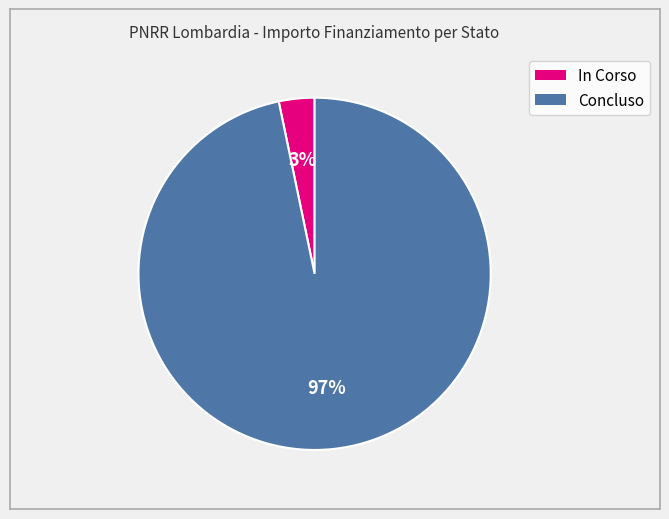

Rank the categories by value from lowest to highest.

In Corso, Concluso